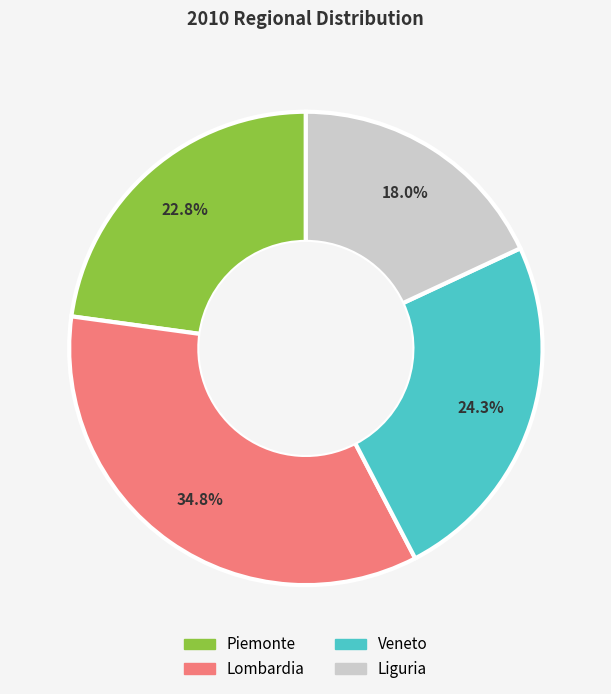

To the nearest percent, what is the combined percentage of Piemonte and Lombardia?

58%